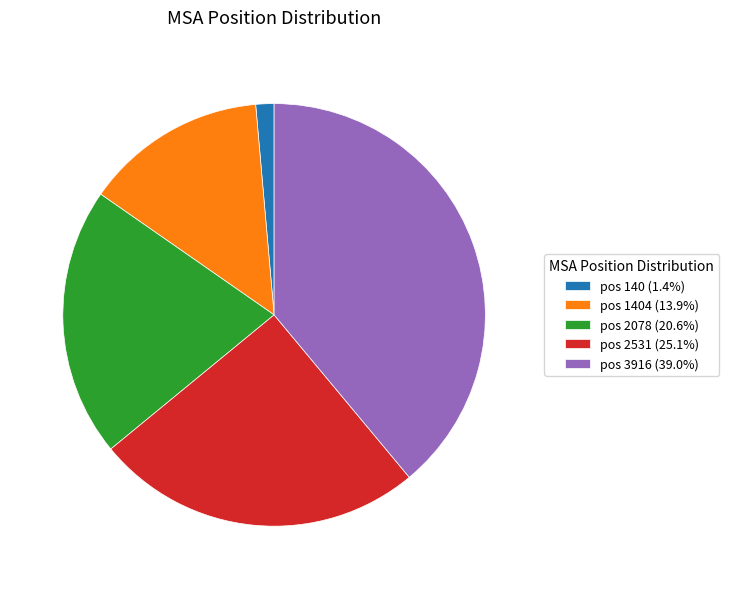

Does pos 3916 (39.0%) account for over 50% of the chart?

No